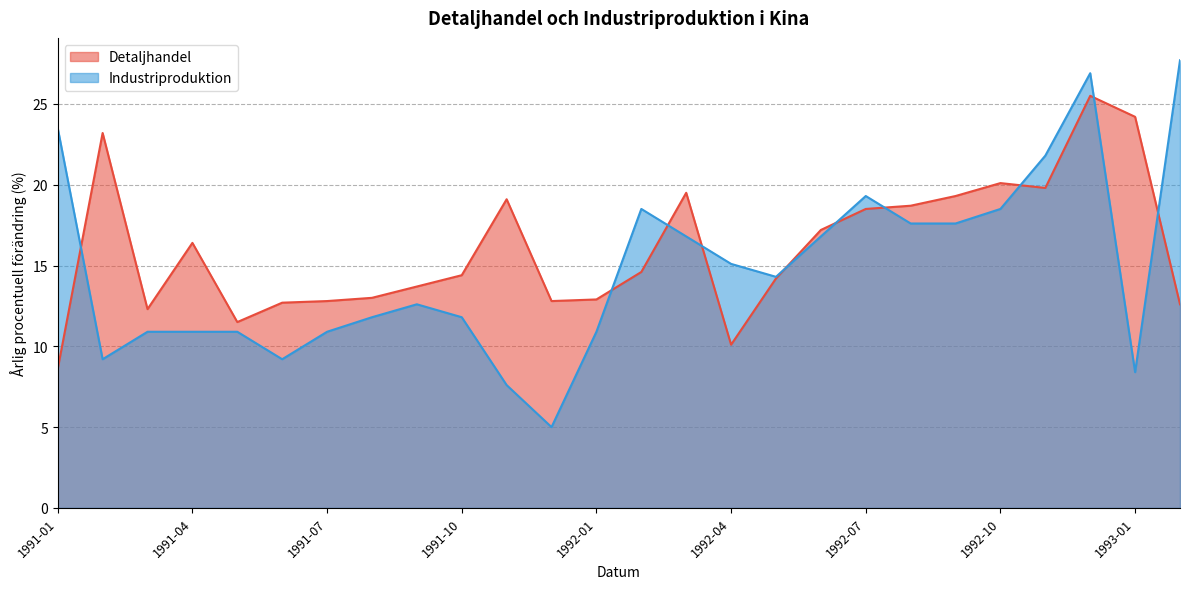

True or false: Detaljhandel has more than 1 interior local peaks.

True